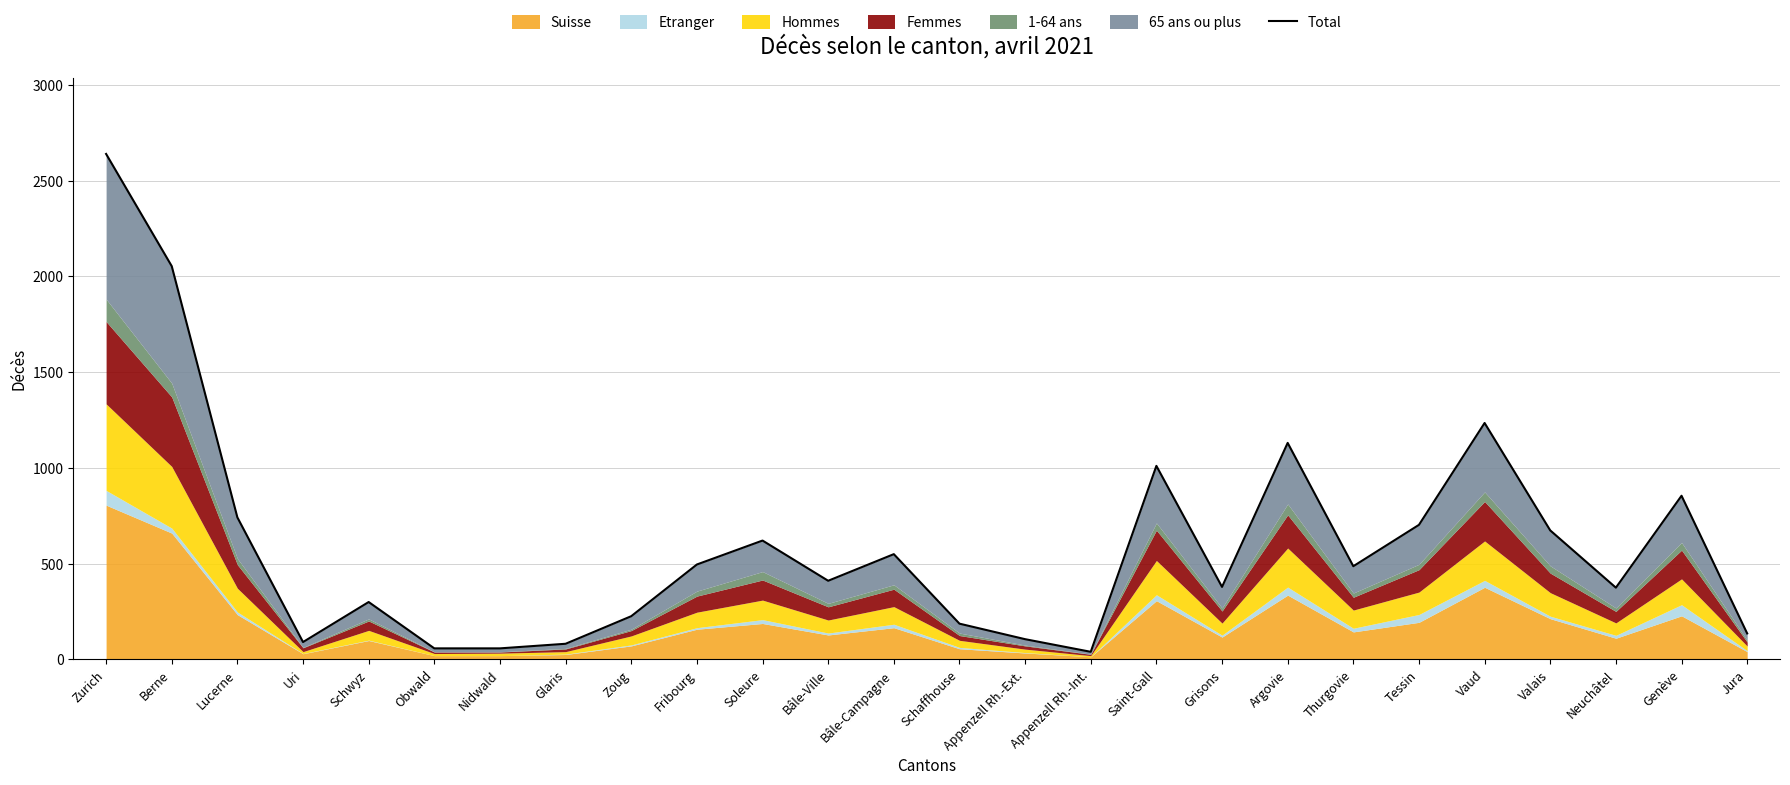

What is the difference between the maximum and minimum values?

2600